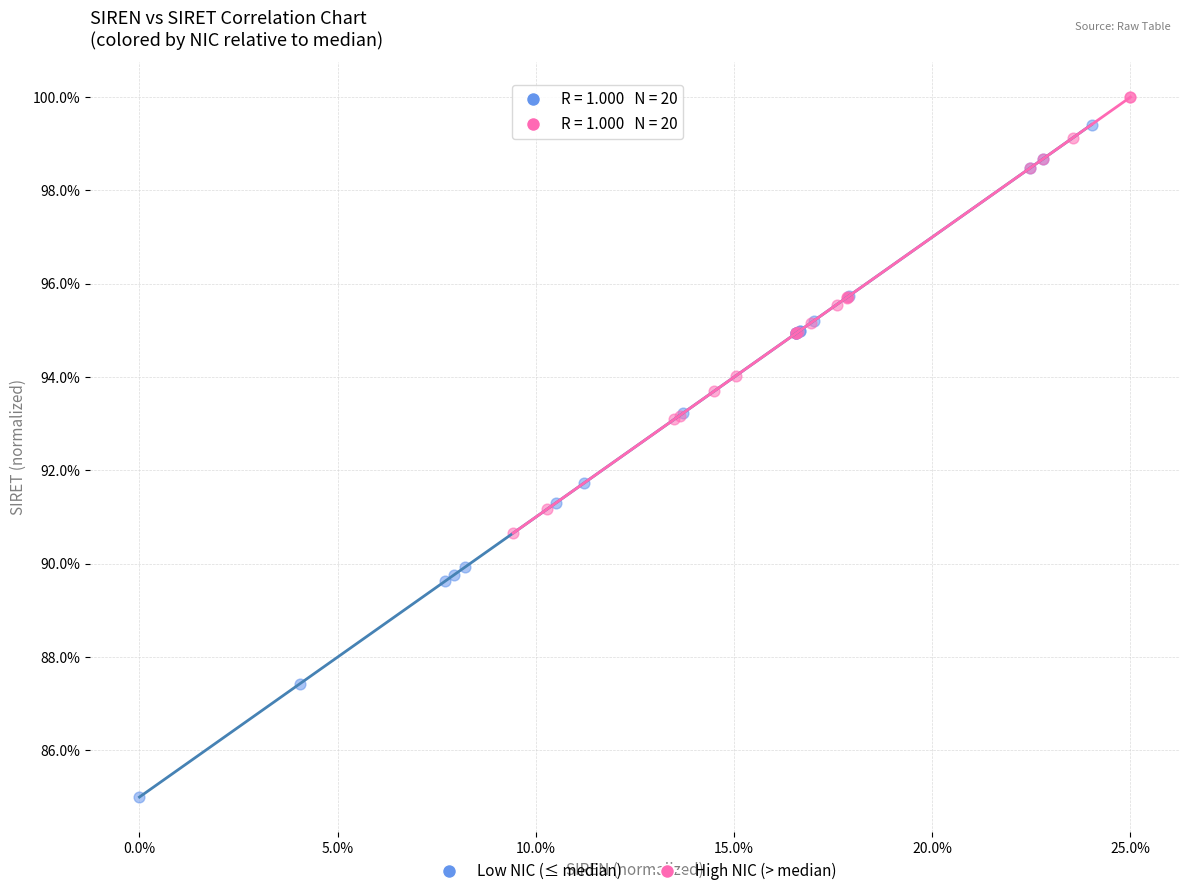

Which series reaches the minimum Y coordinate?

Low NIC (≤ median)